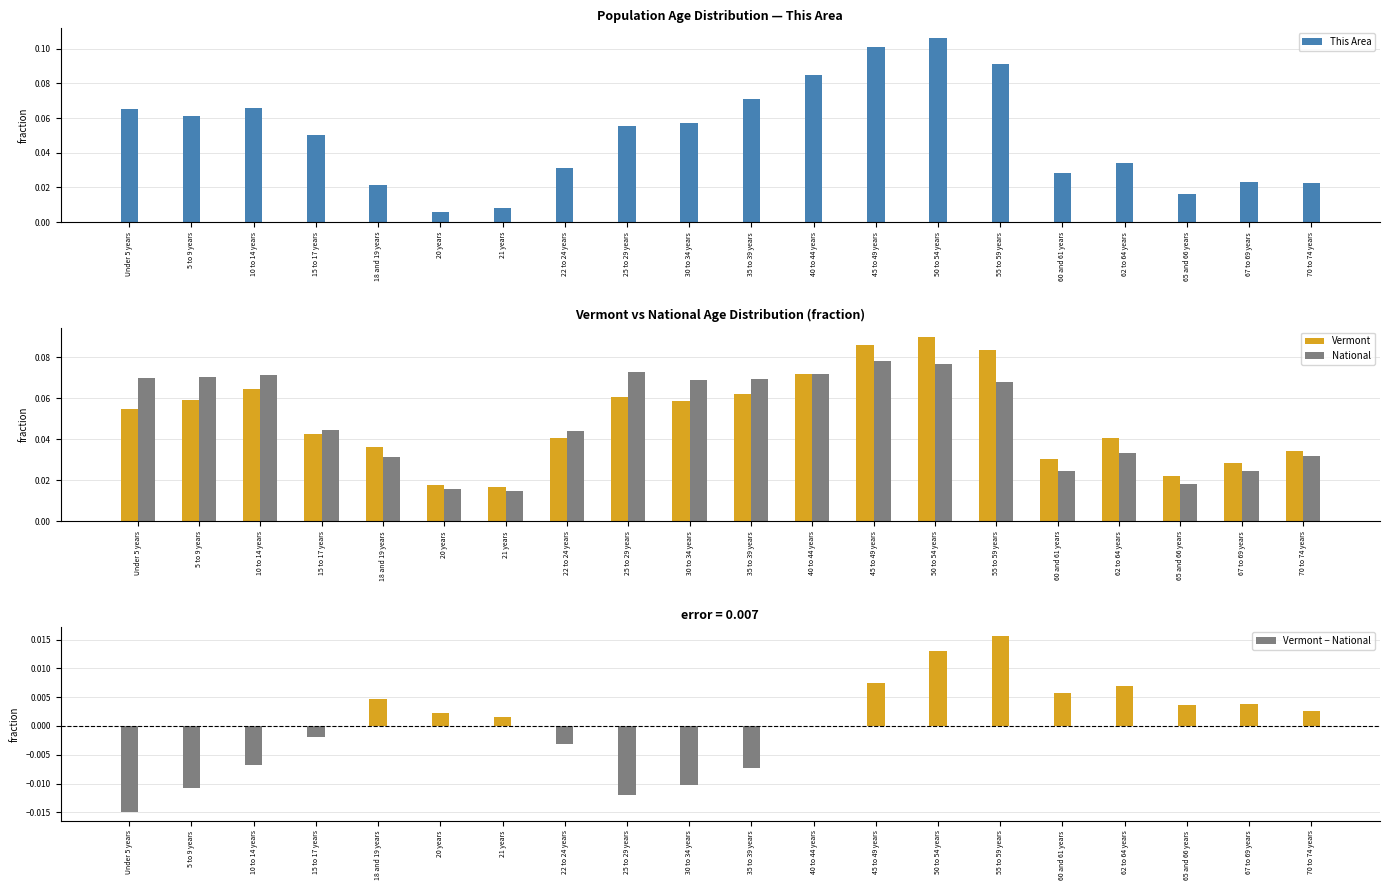

Is it true that This Area equals 0.1 at 45 to 49 years?

True